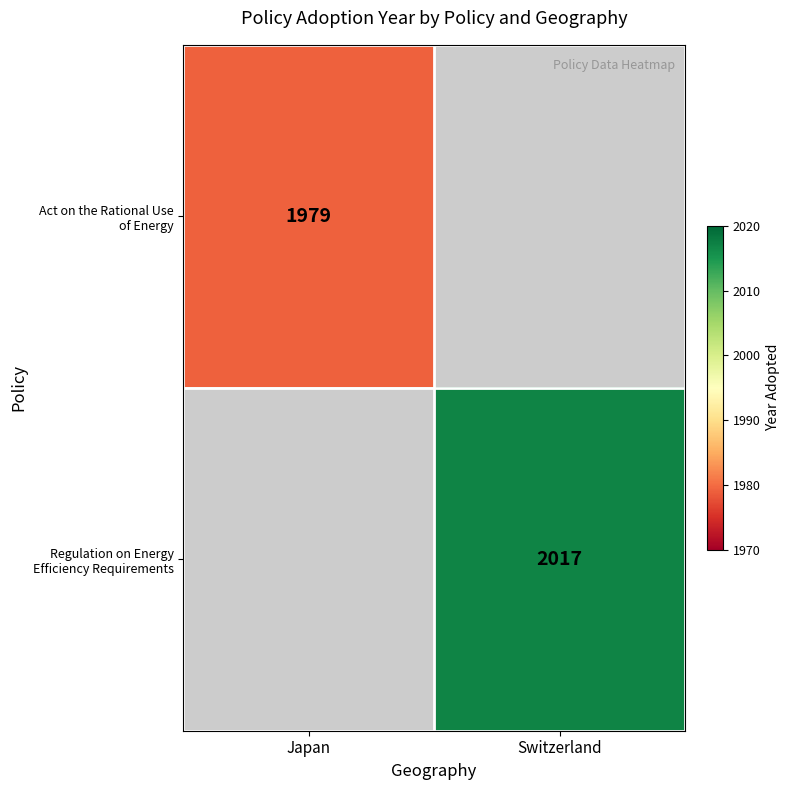

How many positive values does the Act on the Rational Use of Energy series have?

1